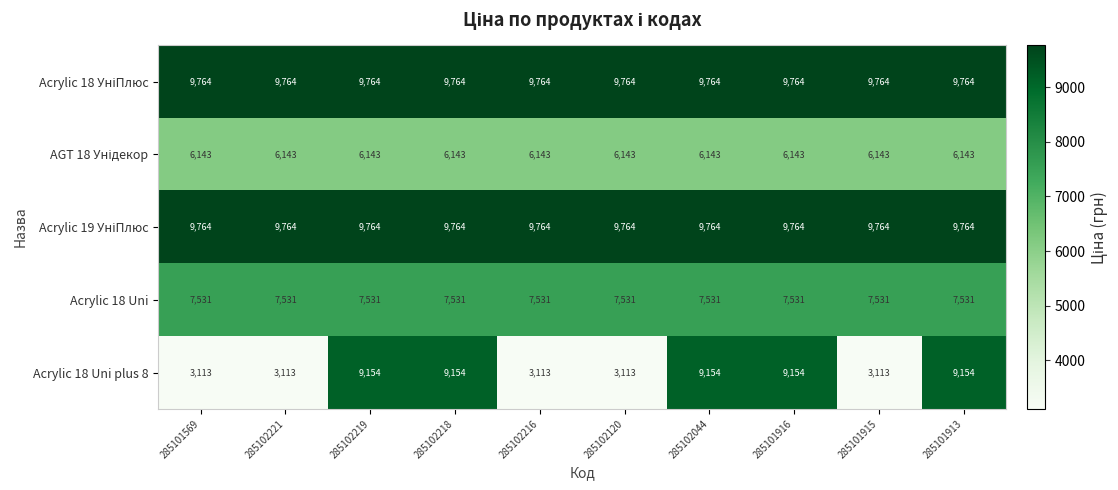

What is the approximate value of Acrylic 18 Uni at 285102218?

7531